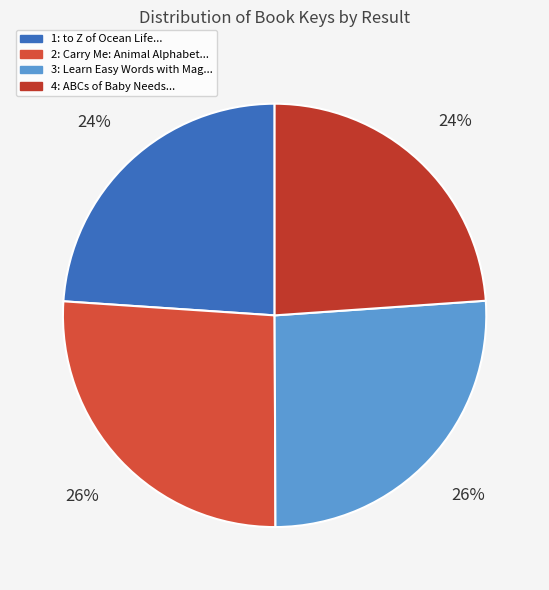

Rank the categories by value from lowest to highest.

ABCs of Baby Needs, to Z of Ocean Life, Learn Easy Words with Magnetic Letters, Carry Me: Animal Alphabet